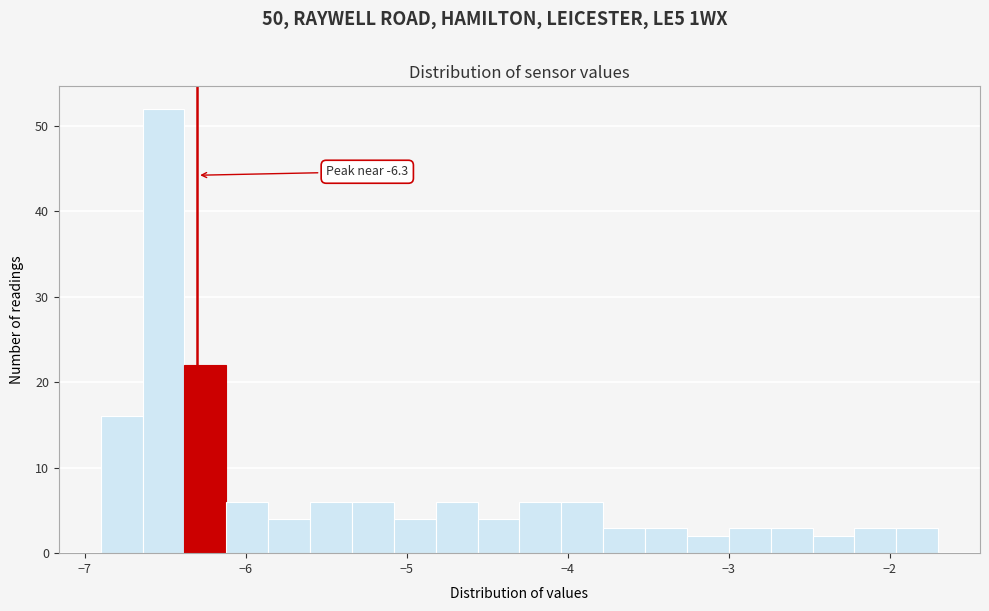

Around what value on the x-axis is the tallest bar? Give the approximate position of its centre, as read against the axis.

-6.5